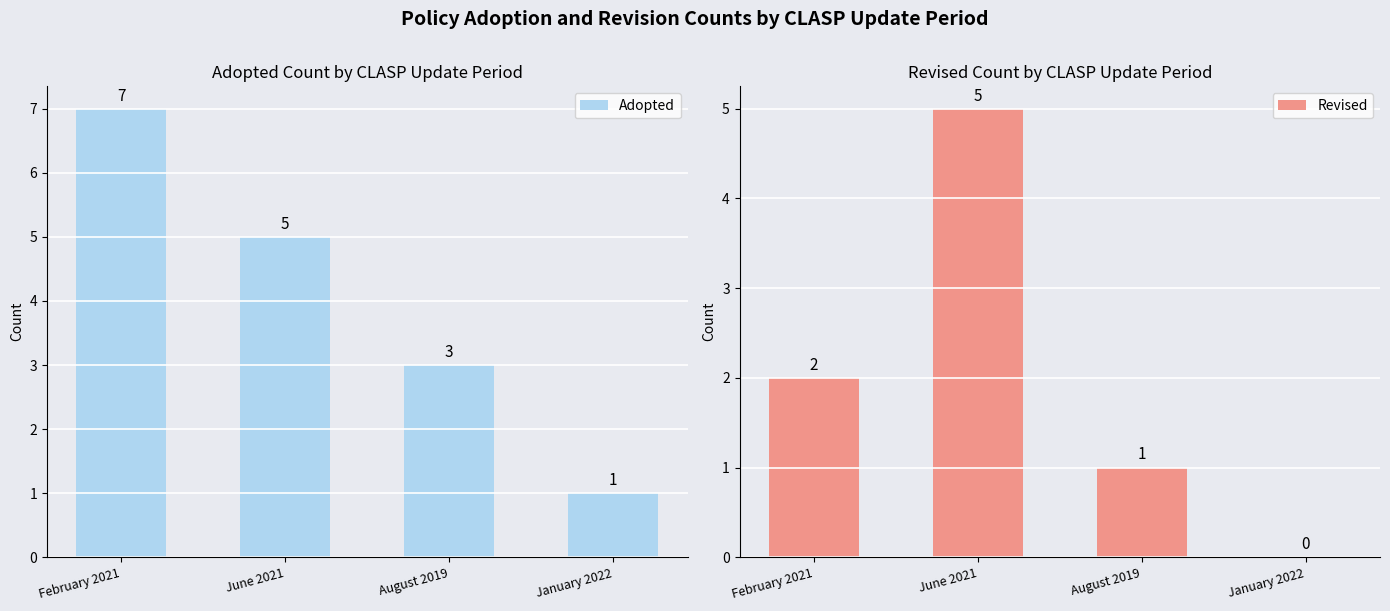

Reading left to right, list all the values displayed in this chart.

Adopted: 7	5	3	1
Revised: 2	5	1	0